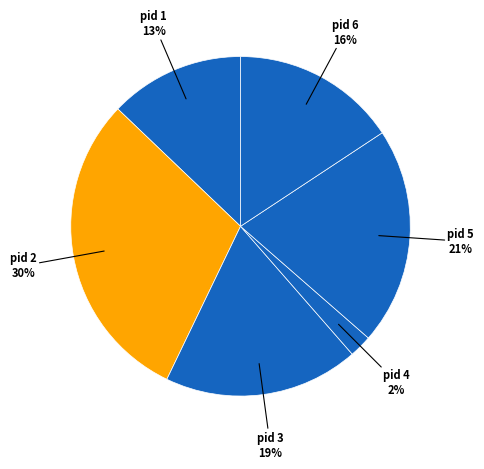

How many slices are in this pie chart?

6